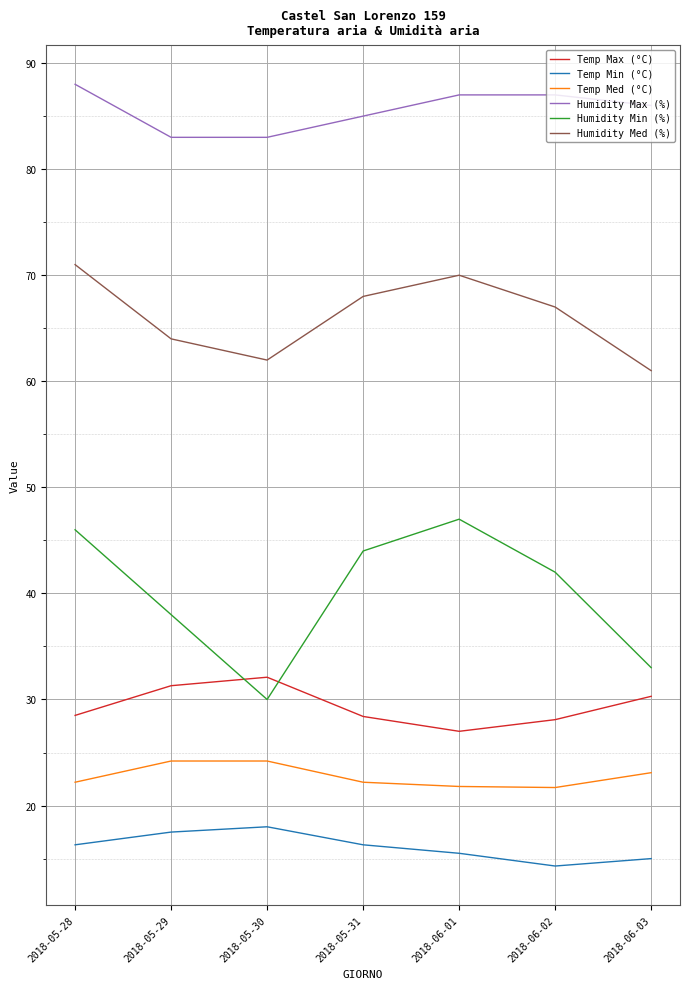

At which label is Humidity Med (%) closest to 66?

2018-06-02